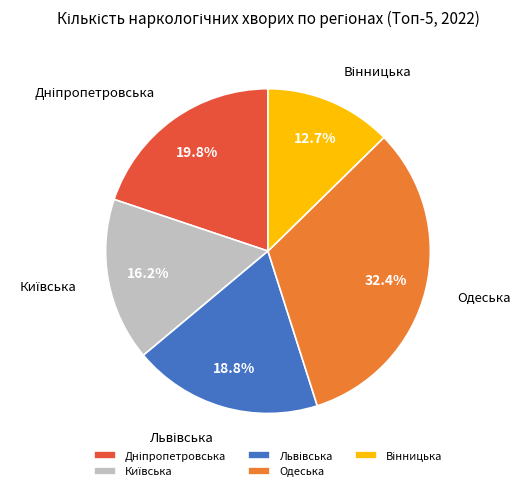

Which category has the biggest portion of the pie?

Одеська